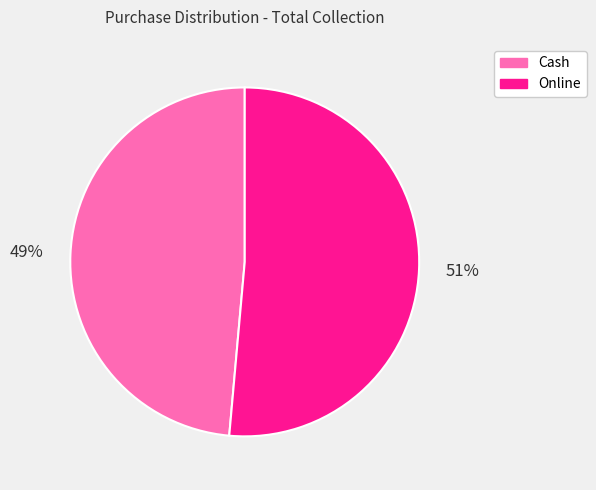

Which slice is the largest?

Online